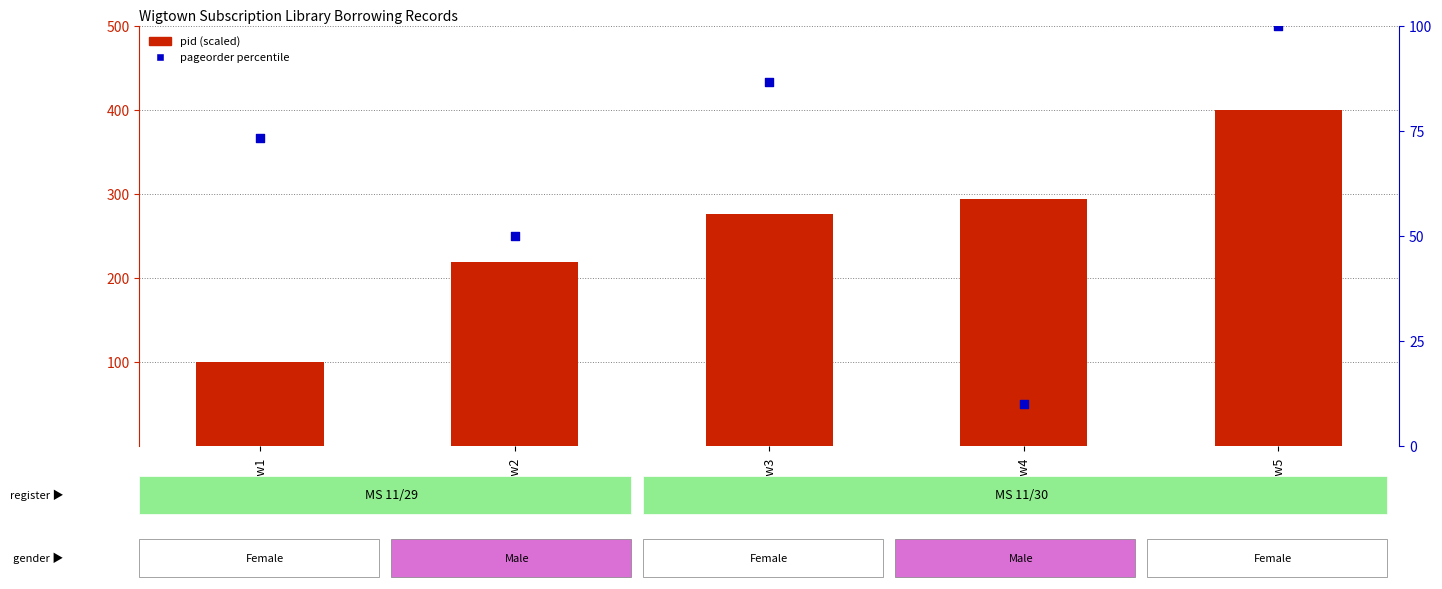

Which series reaches the maximum Y coordinate?

pid (scaled)